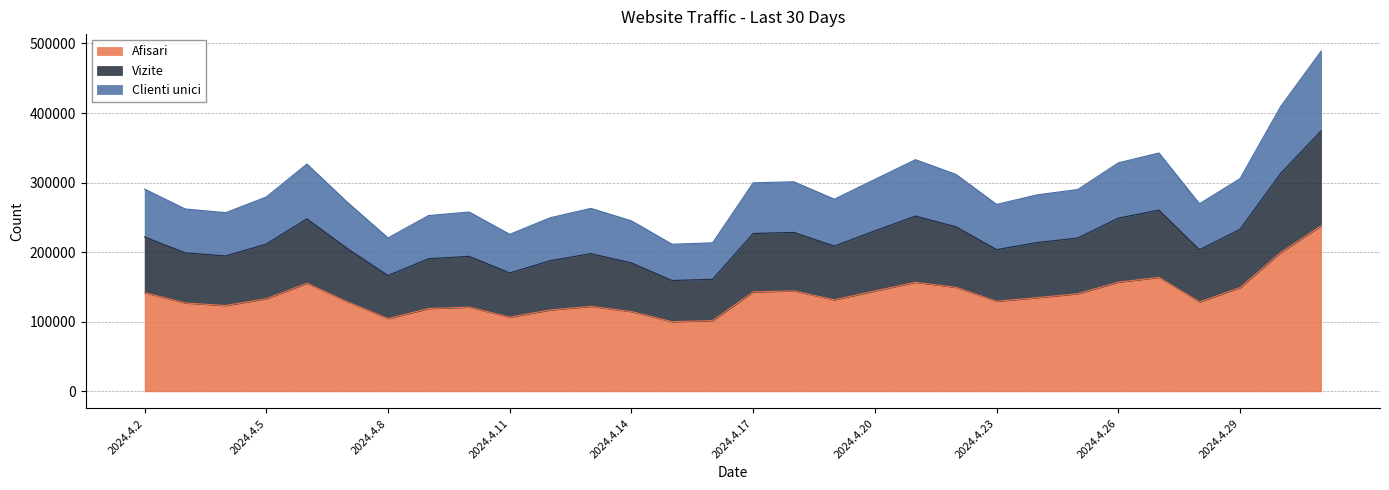

True or false: Clienti unici and Afisari cross at least once.

False